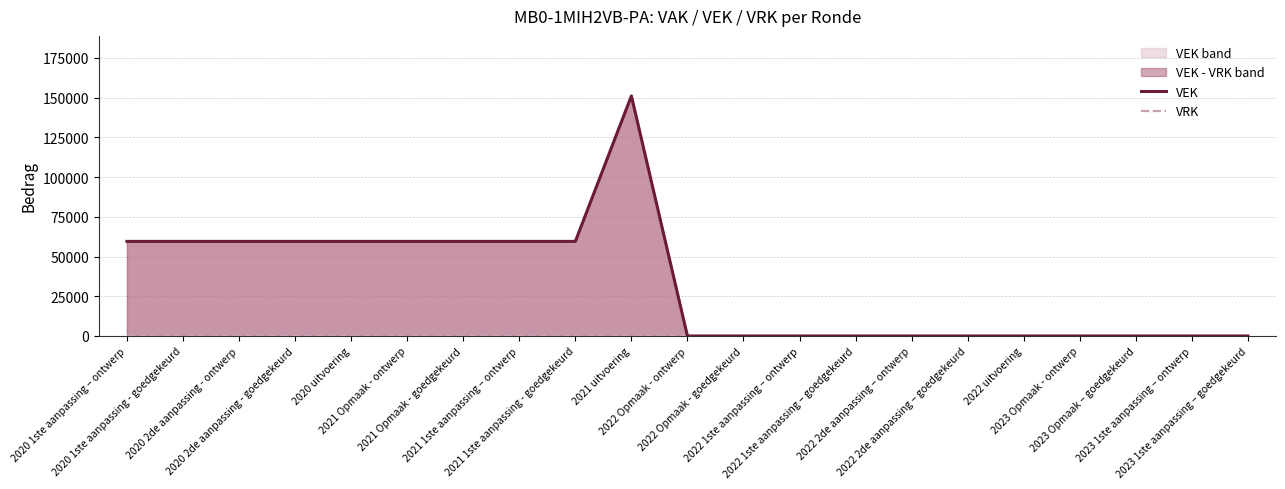

Which category has the lowest value in the VRK series?

2020 1ste aanpassing – ontwerp